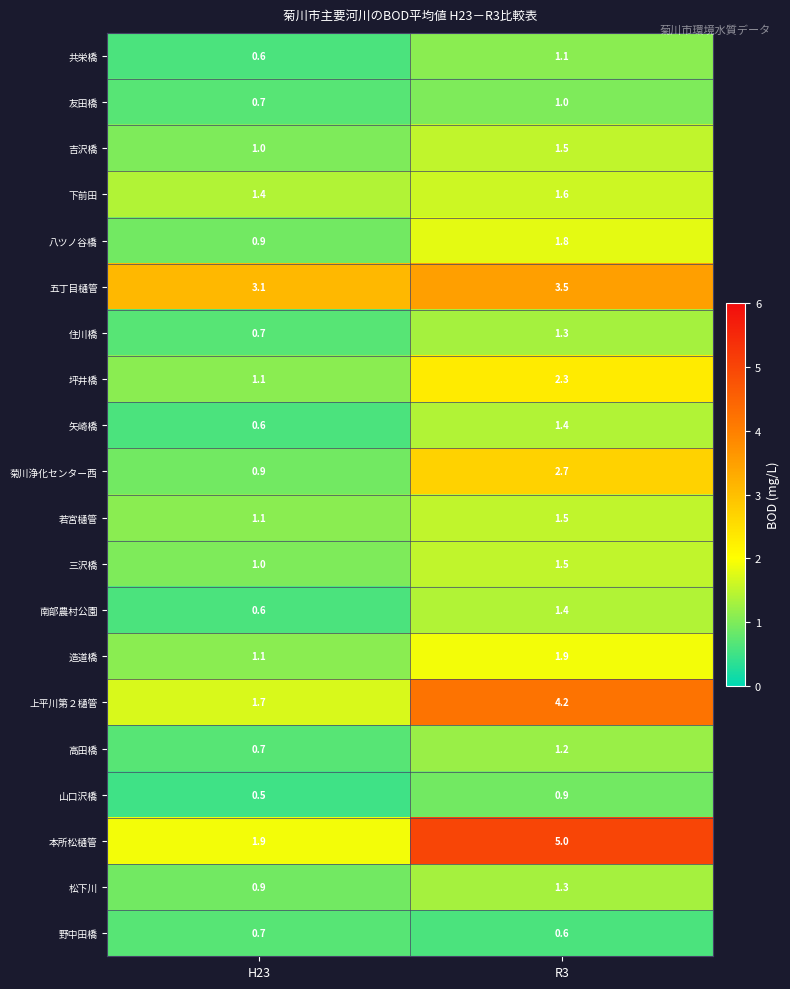

What is the approximate value of 矢崎橋 at R3?

1.4